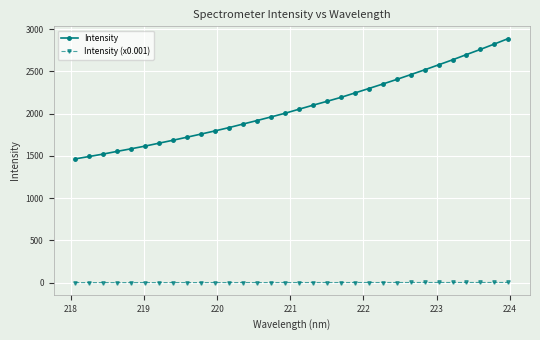

Which series has the widest spread of values?

Intensity